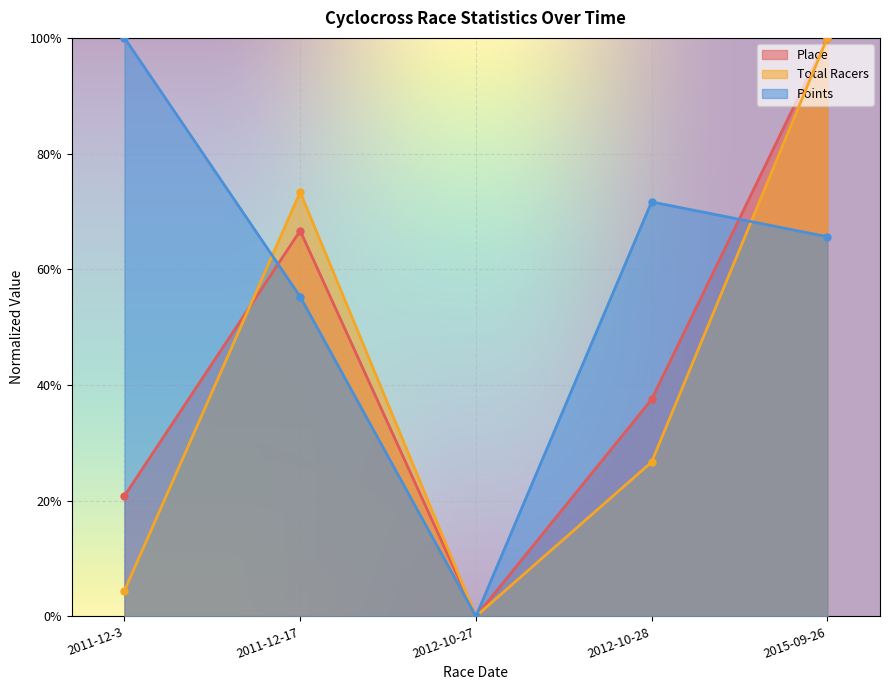

List the series in order of their peak value, lowest first.

Place, Total Racers, Points